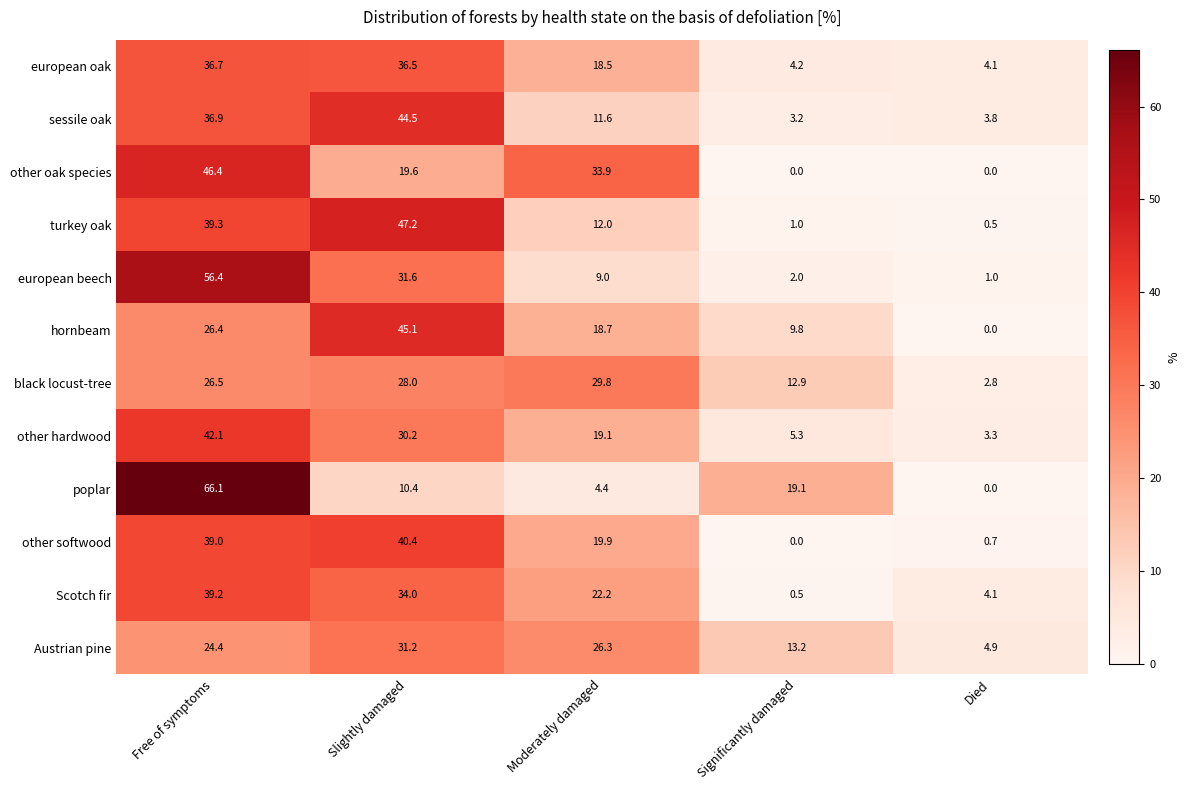

What is the spread (max minus min) of values at Died?

4.9